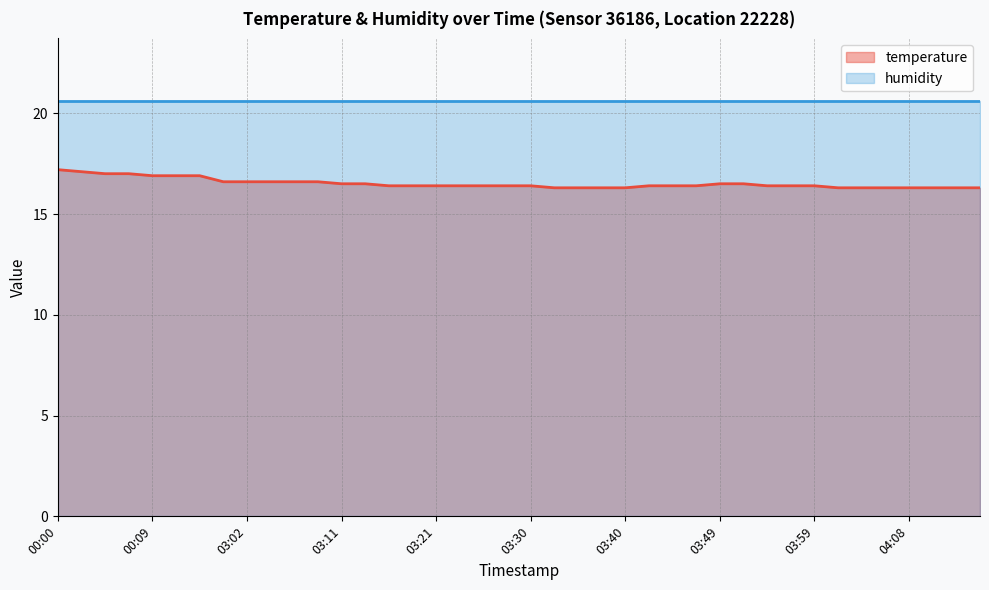

Rank the series by their maximum value, from highest to lowest.

humidity, temperature